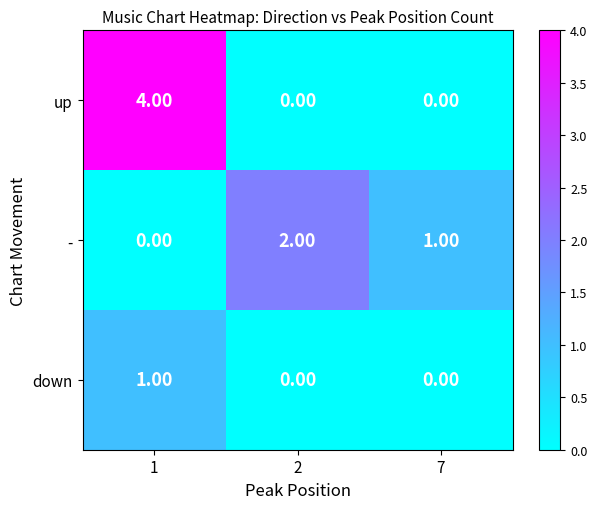

List the series in order of their peak value, highest first.

up, -, down